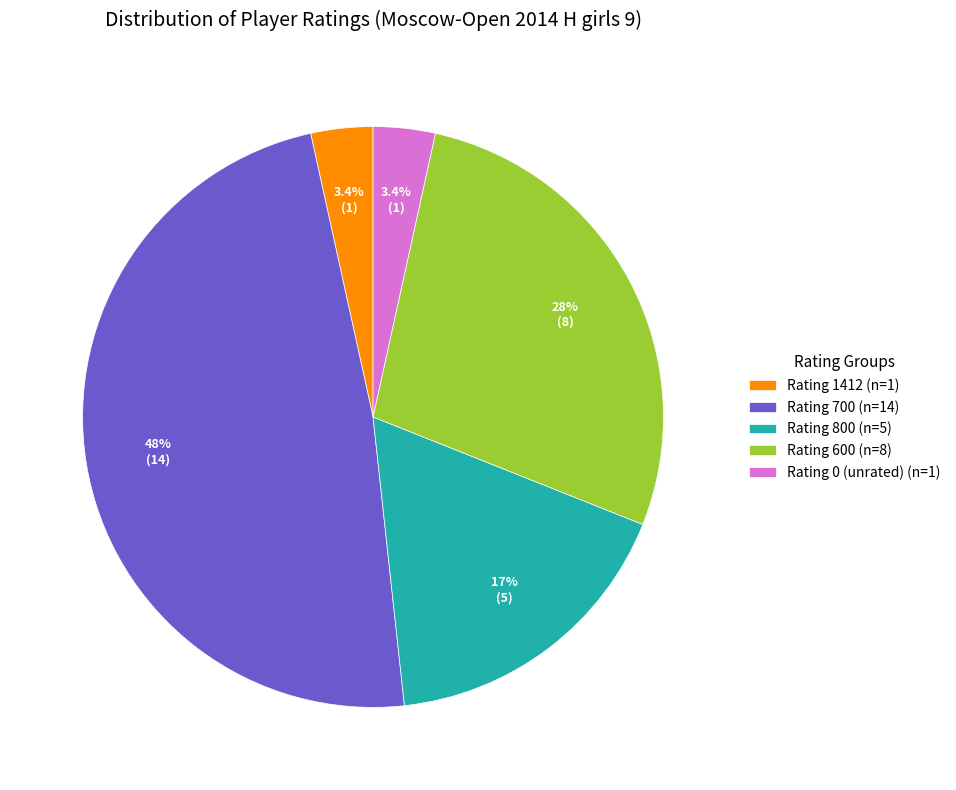

Is there a majority slice in this chart?

No